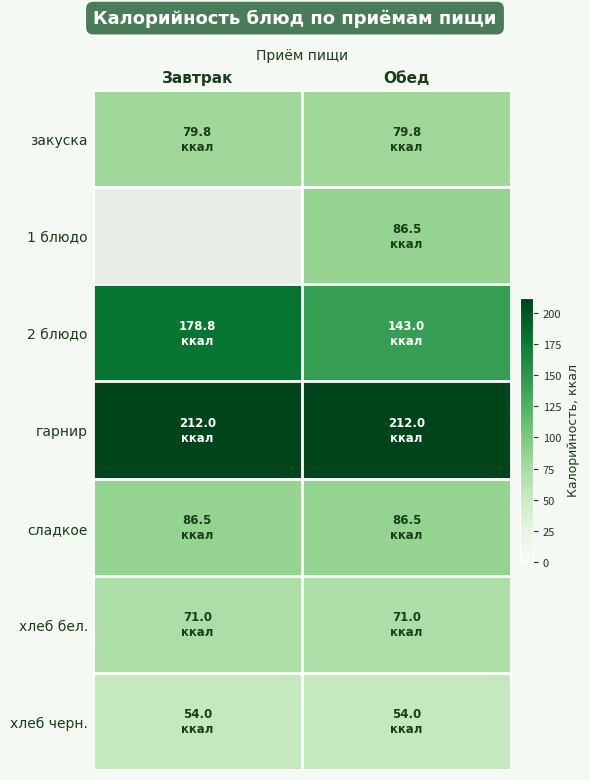

Reading left to right, list all the values displayed in this chart.

закуска: Завтрак=79.8	Обед=79.8
1 блюдо: Завтрак=0.0	Обед=86.5
2 блюдо: Завтрак=178.8	Обед=143.0
гарнир: Завтрак=212.0	Обед=212.0
сладкое: Завтрак=86.5	Обед=86.5
хлеб бел.: Завтрак=71.0	Обед=71.0
хлеб черн.: Завтрак=54.0	Обед=54.0